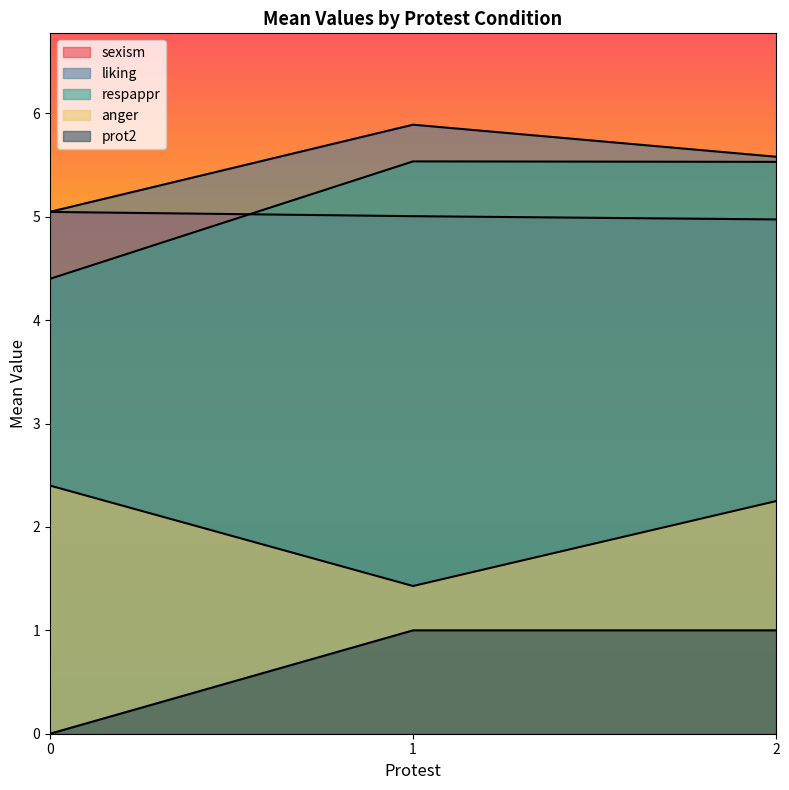

How many lines are shown in the chart?

5